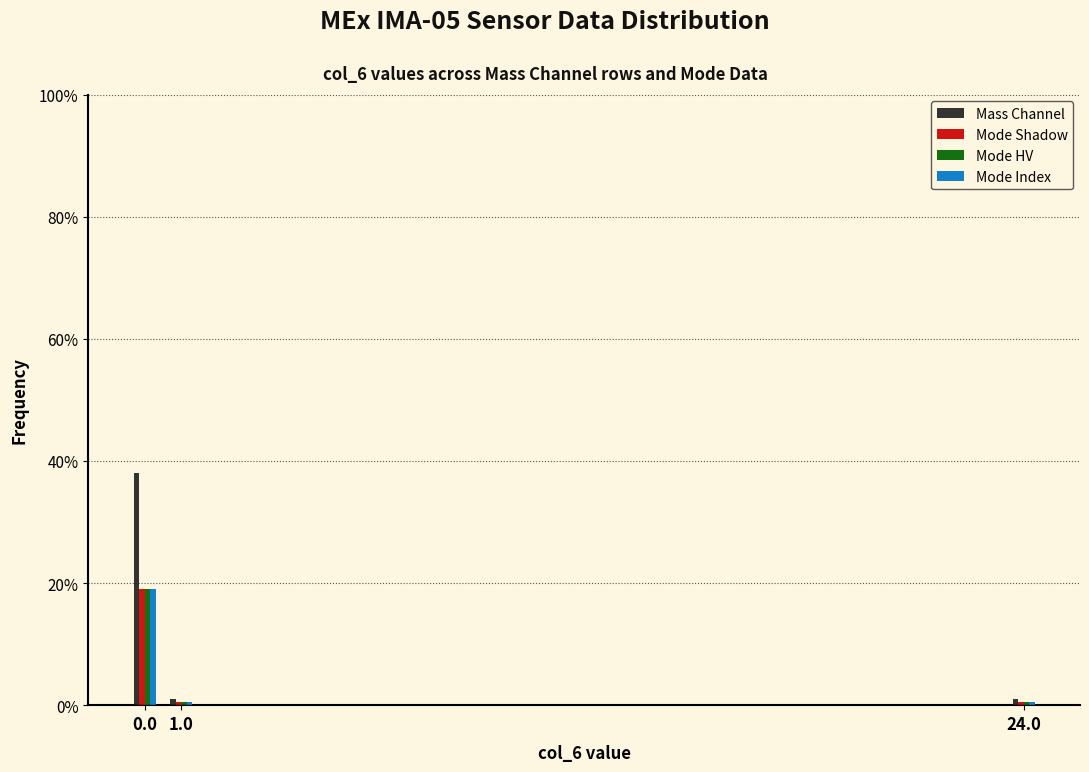

Reading left to right, transcribe all the data shown in this chart.

Mass Channel: 38.0	1.0	1.0
Mode Shadow: 19.0	0.5	0.5
Mode HV: 19.0	0.5	0.5
Mode Index: 19.0	0.5	0.5